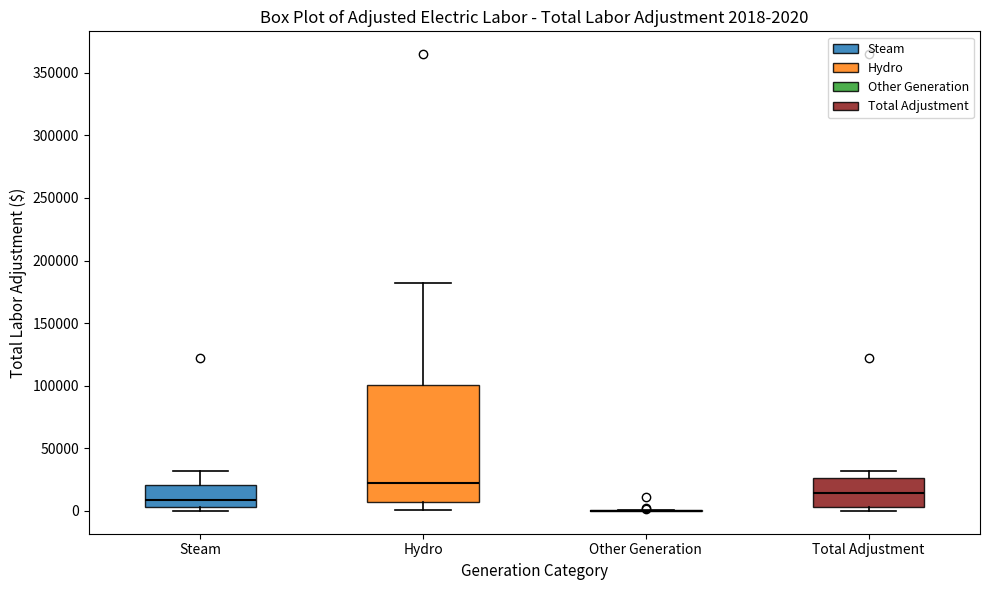

Comparing the boxes themselves (not the whiskers), which one is the tallest?

Hydro